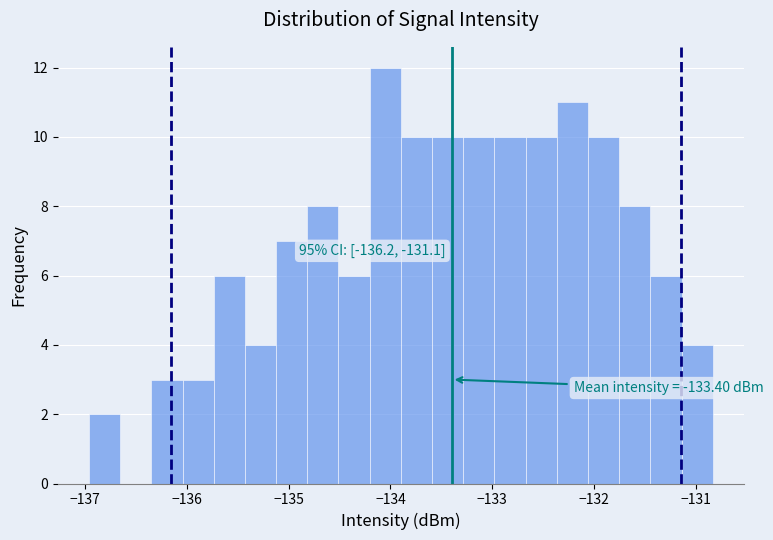

Read against the x-axis, roughly where is the centre of the tallest bar?

-134.1